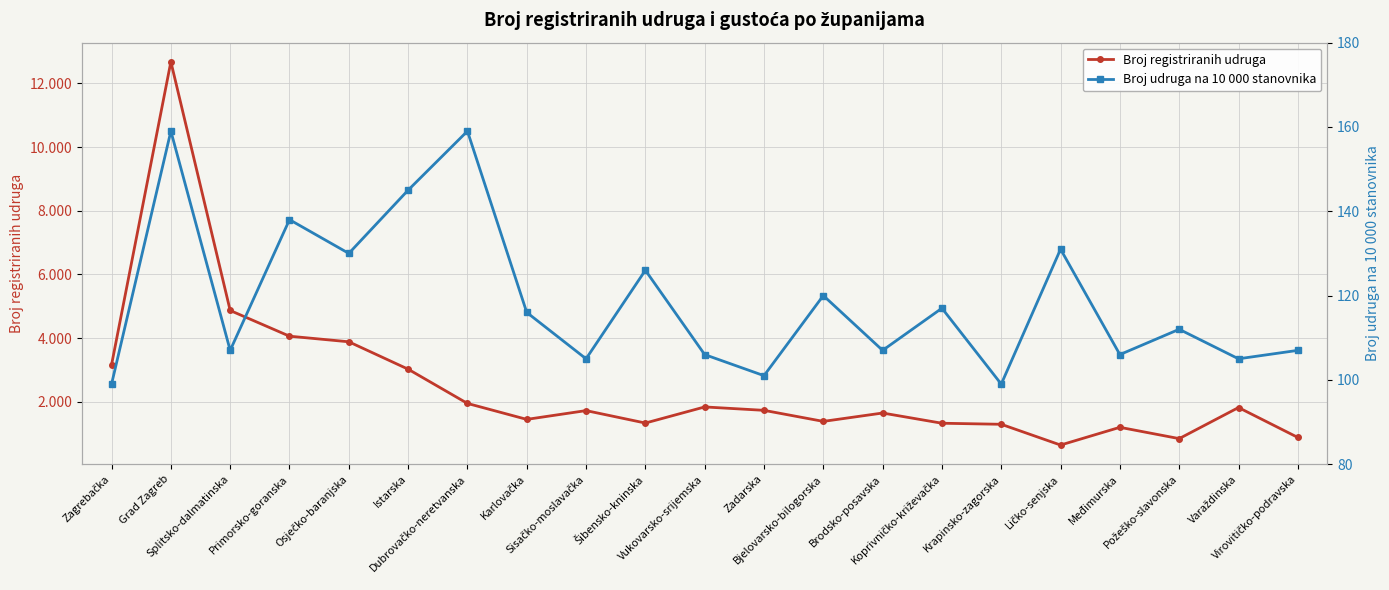

Does the chart display data point markers on the line(s)?

Yes